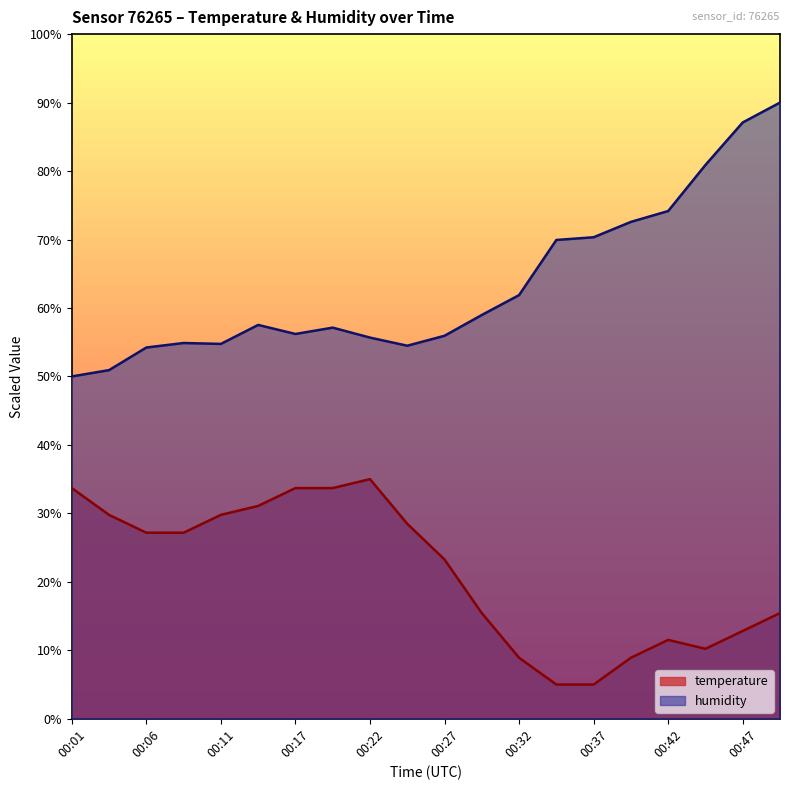

True or false: humidity and temperature cross at least once.

False